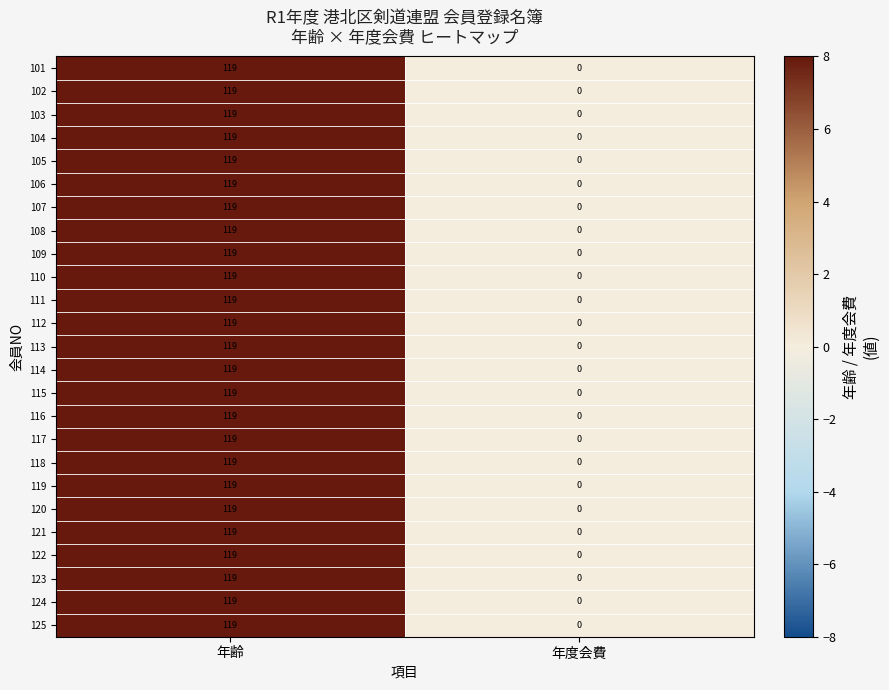

Is it true that 108 equals -48 at 年度会費?

False